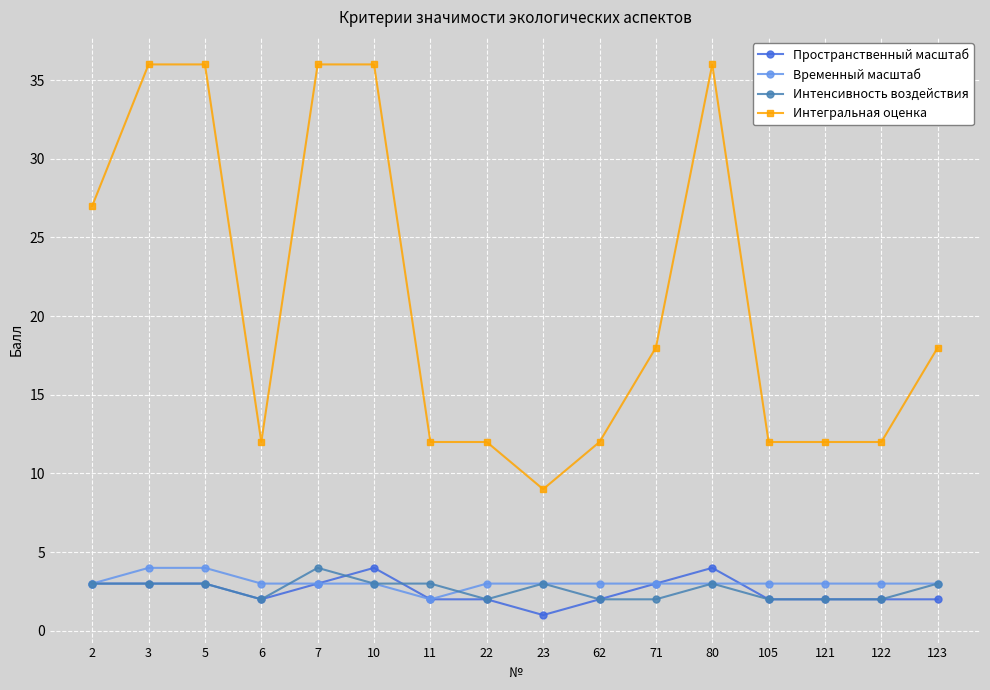

Which series changed the most between 22 and 71?

Интегральная оценка